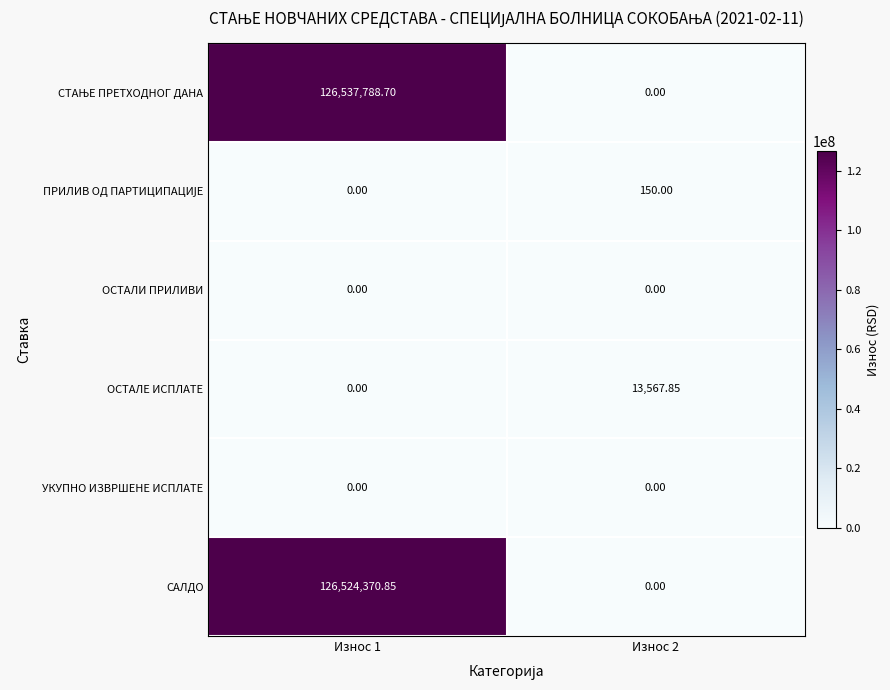

Count the number of data series in this chart.

6